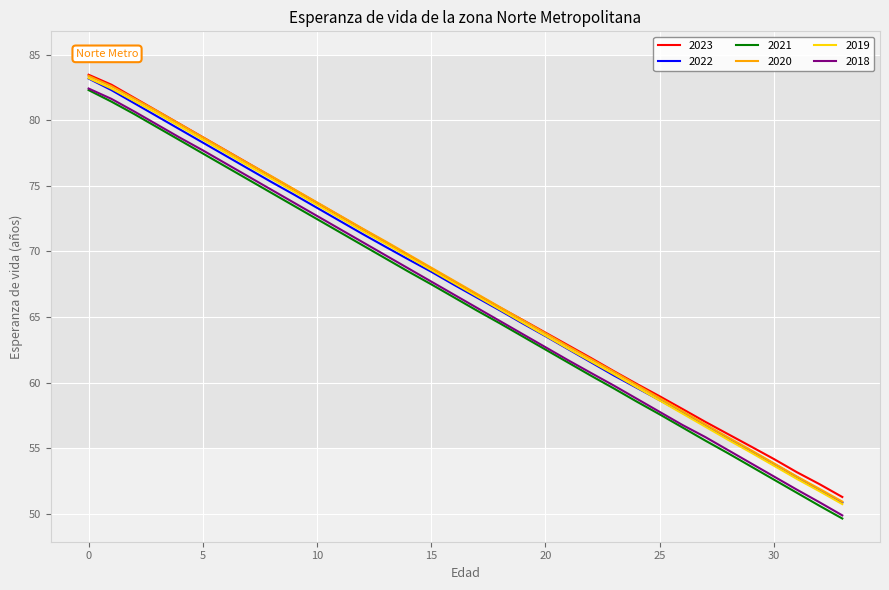

What is the average value of the 2020 series?

67.3